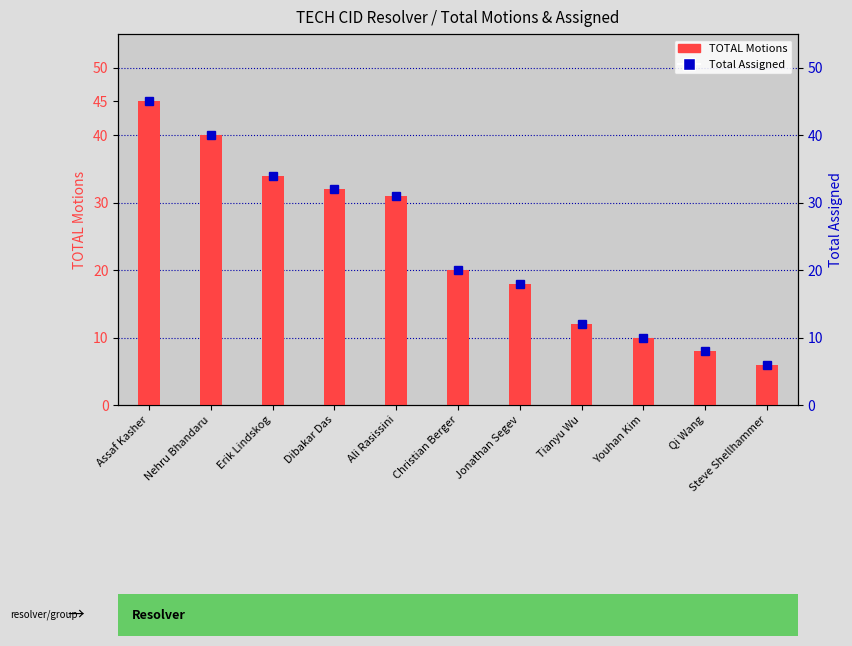

Is the value of TOTAL Motions at Dibakar Das greater than the value of Total Assigned at Nehru Bhandaru?

No